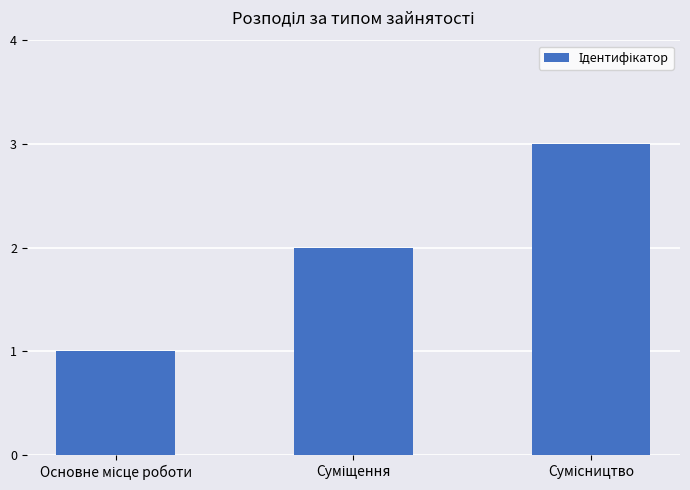

What is the sum of all values?

6